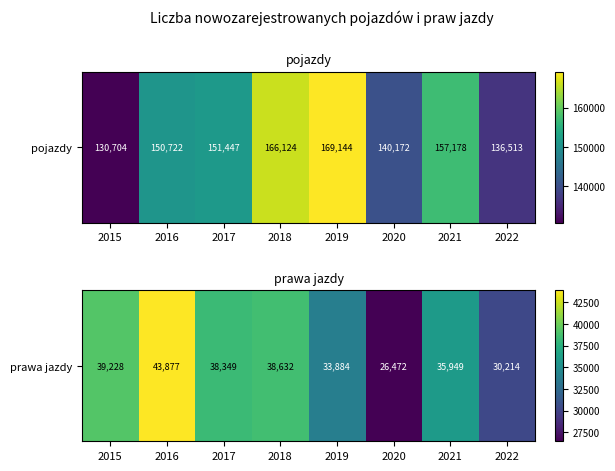

How many values are below 38349?

4